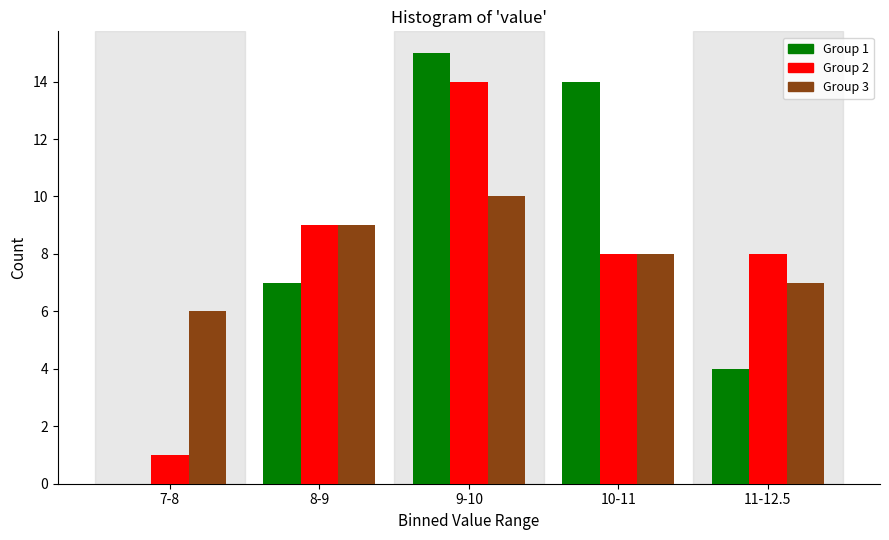

Reading left to right, extract all data points from this chart.

Group 1: 7-8=0	8-9=7	9-10=15	10-11=14	11-12.5=4
Group 2: 7-8=1	8-9=9	9-10=14	10-11=8	11-12.5=8
Group 3: 7-8=6	8-9=9	9-10=10	10-11=8	11-12.5=7